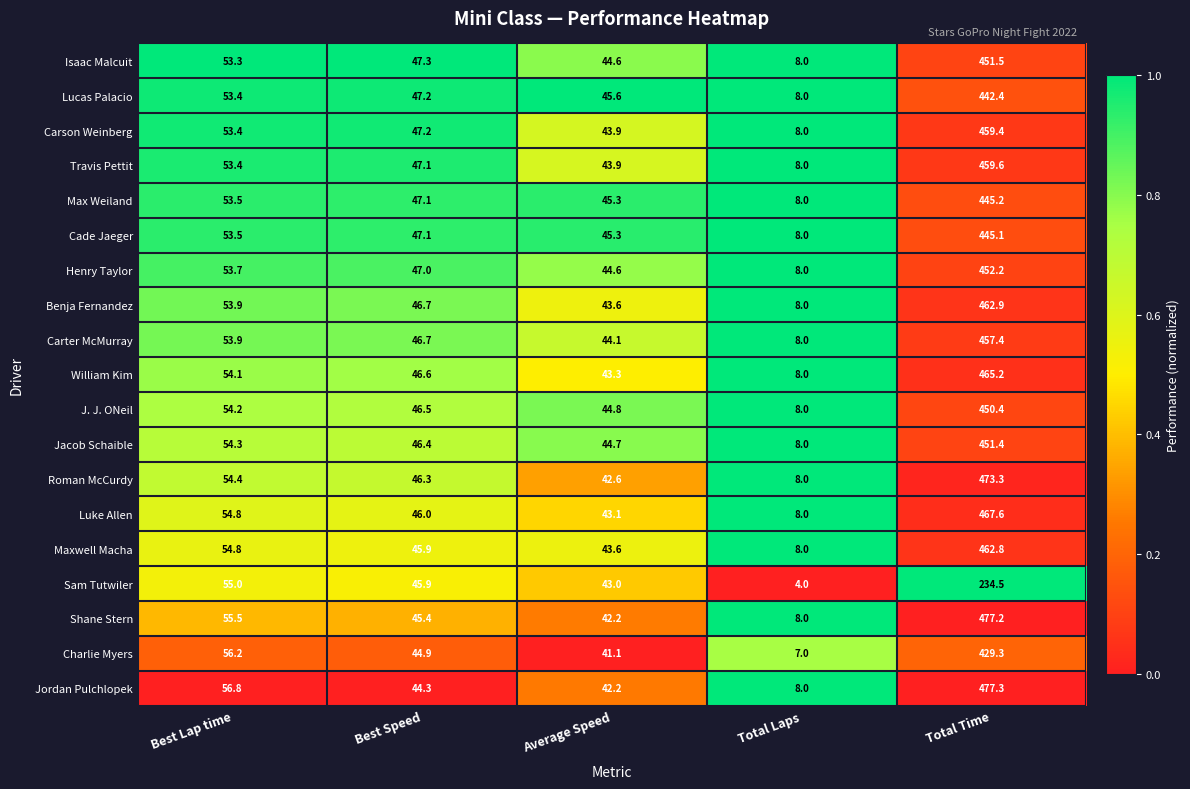

The value of Shane Stern at Total Time is 477.2. True or false?

True